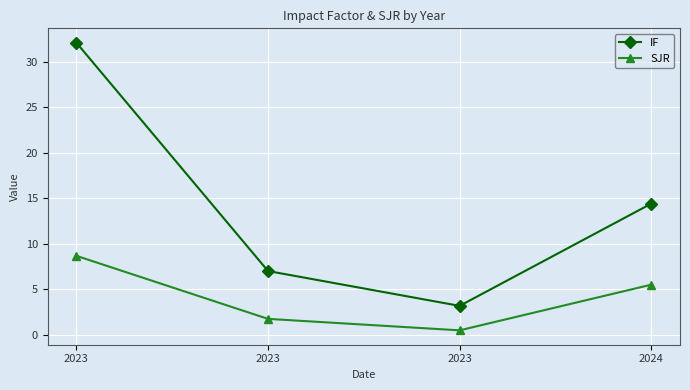

How many values in the SJR series are below 5?

2